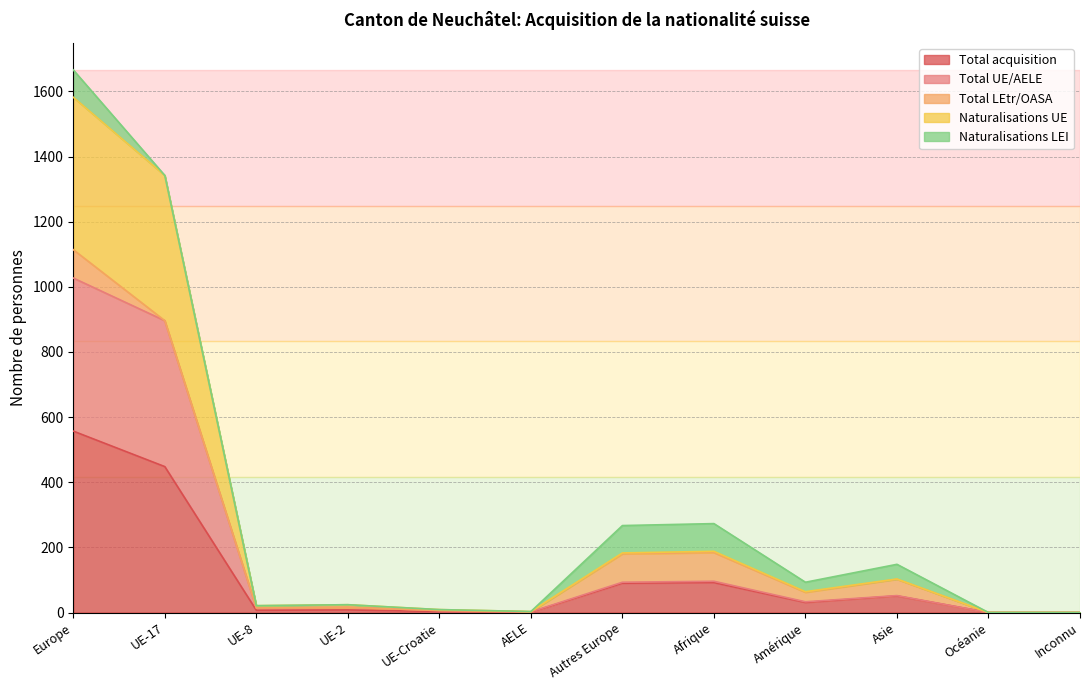

True or false: Total UE/AELE and Total acquisition cross at least once.

False